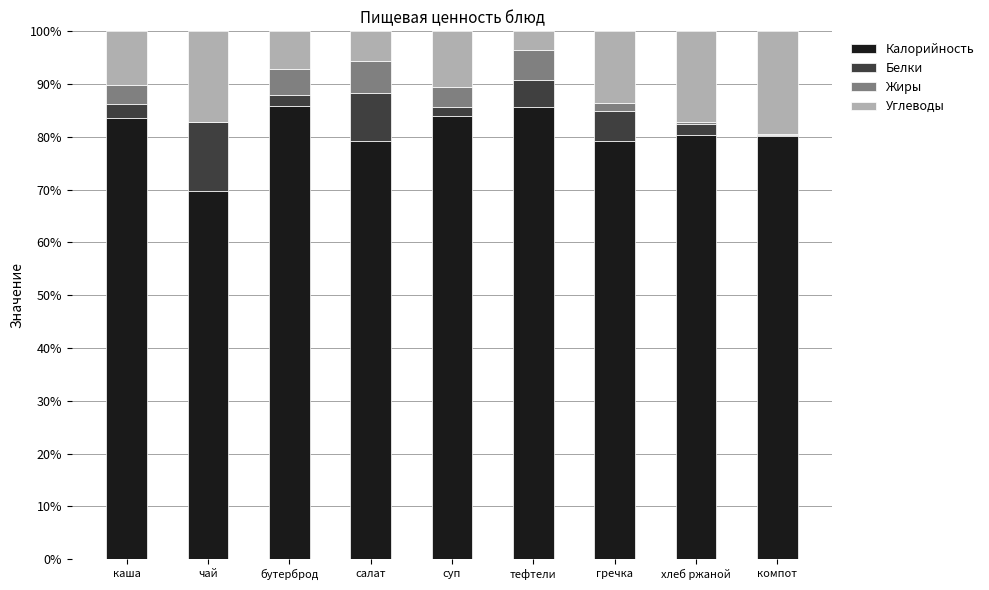

What is the total value across all series at салат?

100.0